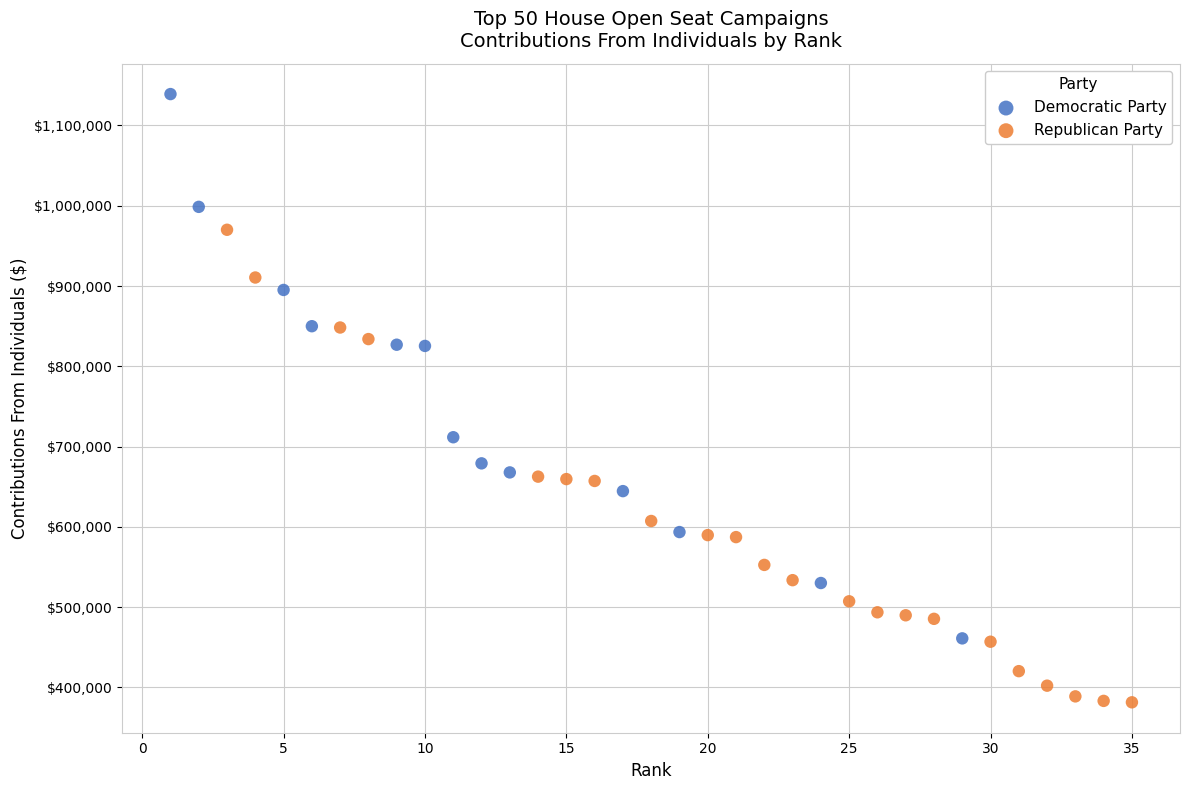

Which series has the largest Y range (max minus min)?

Democratic Party